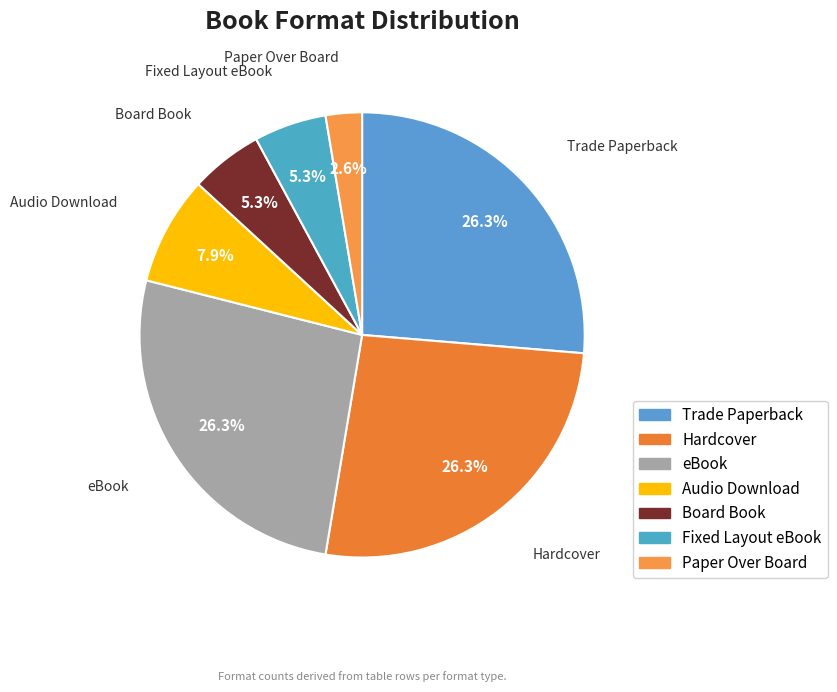

Approximately how many times larger is the value at Paper Over Board compared to Audio Download?

0.3